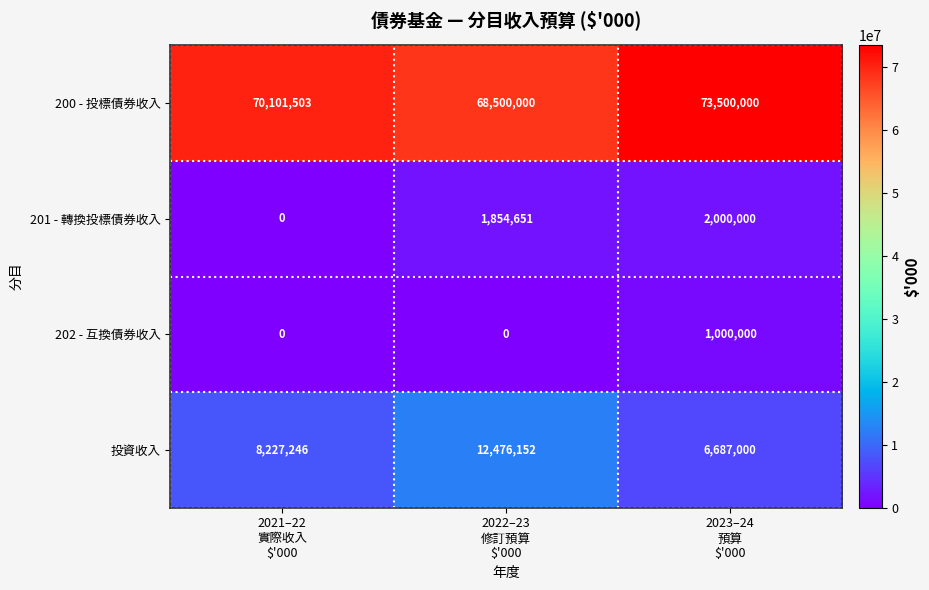

What is the difference between the second highest and minimum values in the 投資收入 series?

1540246